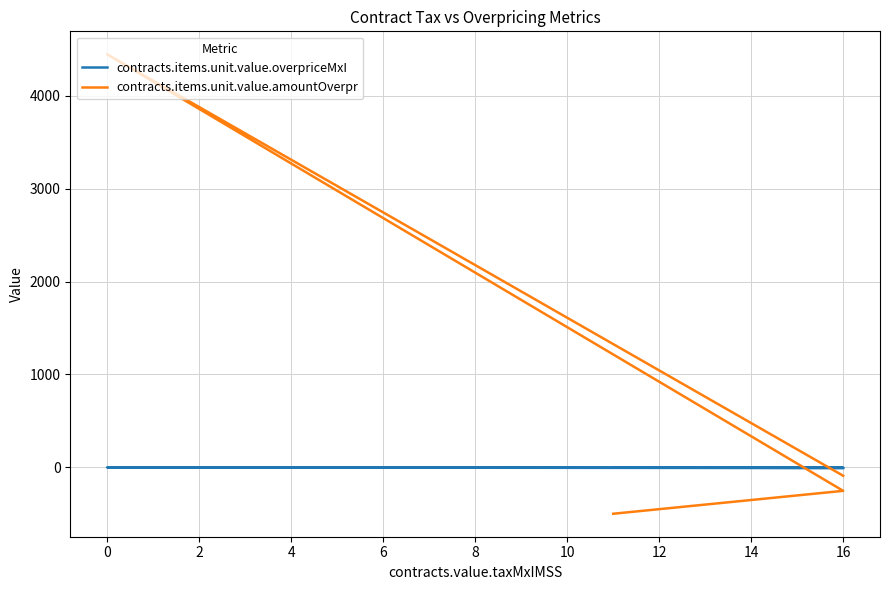

What are all the series names shown in the legend?

contracts.items.unit.value.overpriceMxI, contracts.items.unit.value.amountOverpr